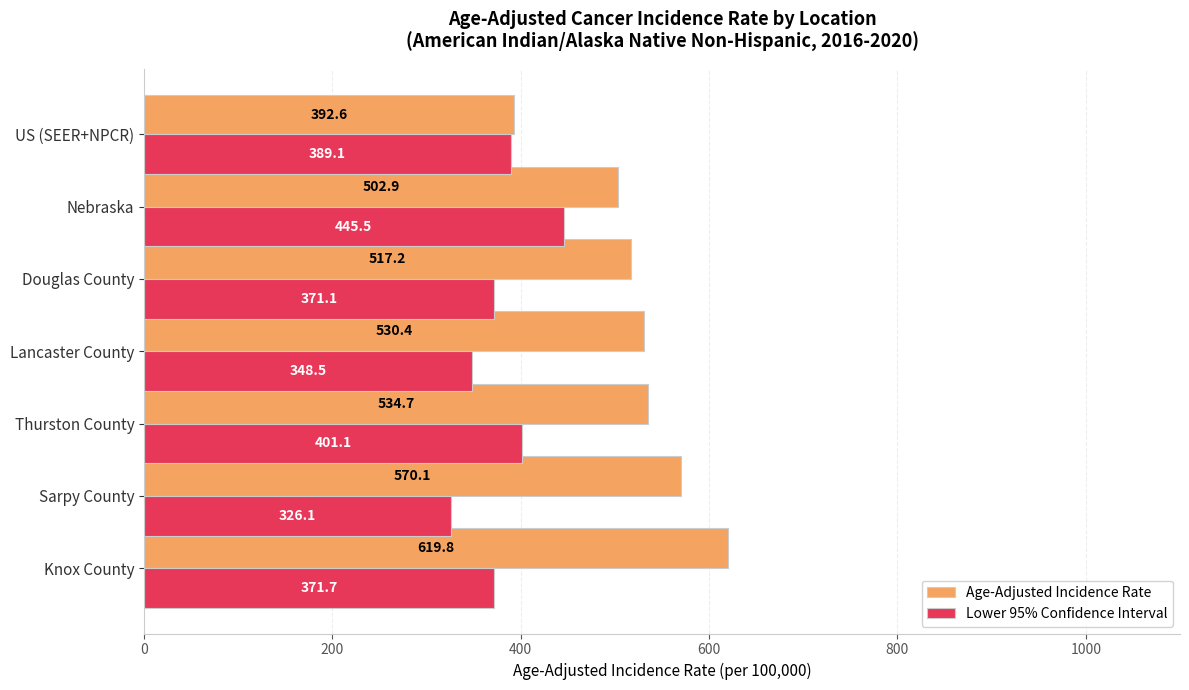

What is the average value of the Lower 95% Confidence Interval series?

379.0